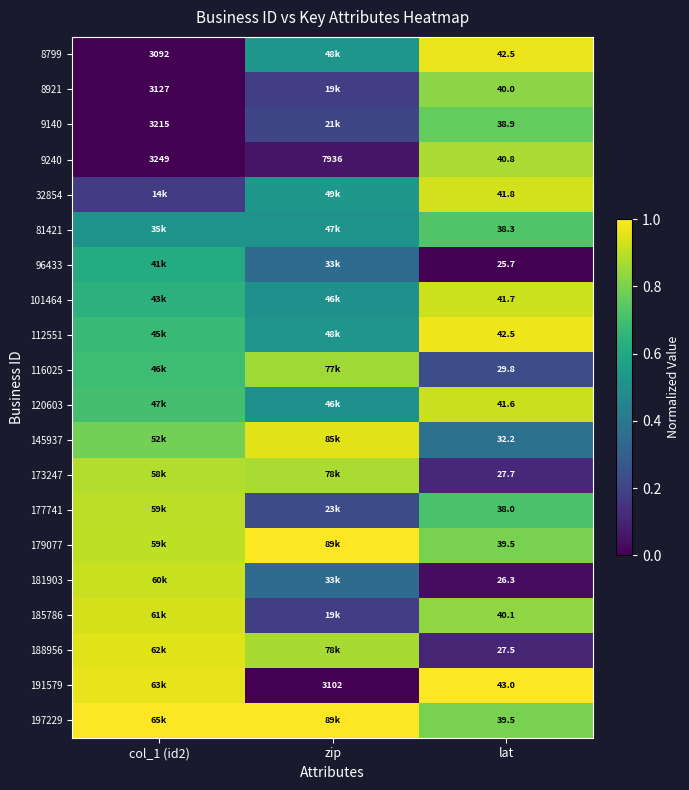

What is the difference between the 120603 values at lat and zip?

0.4